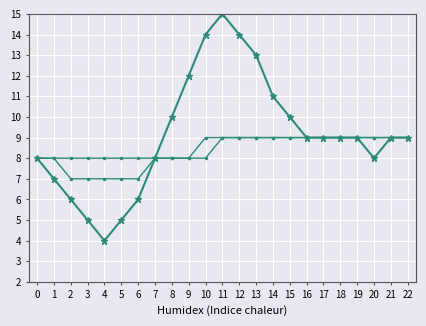

How many categories are shown in the chart?

23